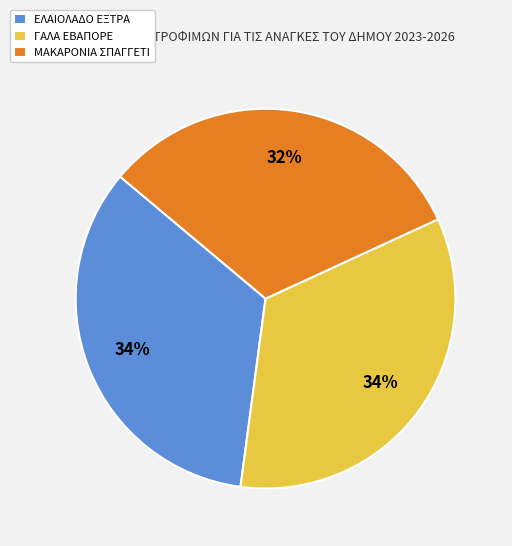

Is the sum of ΕΛΑΙΟΛΑΔΟ ΕΞΤΡΑ and ΓΑΛΑ ΕΒΑΠΟΡΕ greater than half?

Yes